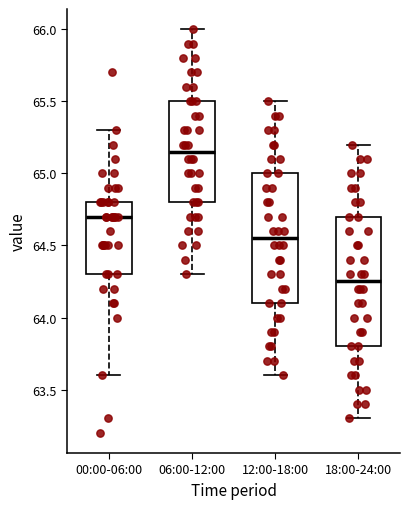

Reading left to right, transcribe this box plot: for each box, give where its median line is, the range the box spans, and where its two whiskers end, as read against the y-axis. The values are not printed on the chart, so give them approximately, as read against the axis.

00:00-06:00: median 64.70, box 64.30 to 64.80, whiskers 63.60 to 65.30
06:00-12:00: median 65.15, box 64.80 to 65.50, whiskers 64.30 to 66.00
12:00-18:00: median 64.55, box 64.10 to 65.00, whiskers 63.60 to 65.50
18:00-24:00: median 64.25, box 63.80 to 64.70, whiskers 63.30 to 65.20